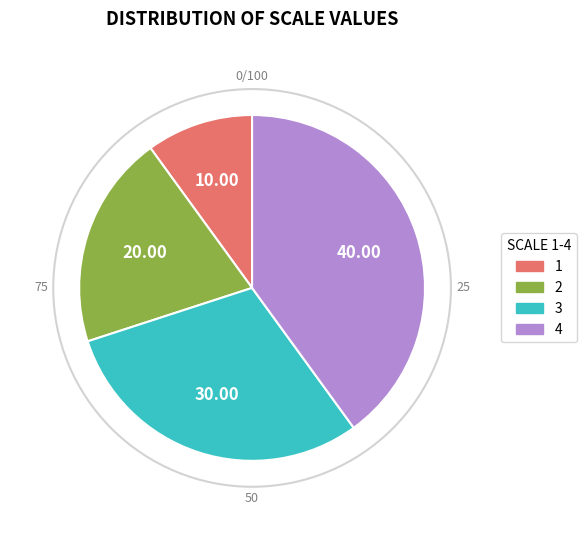

Does any single category account for the majority?

No